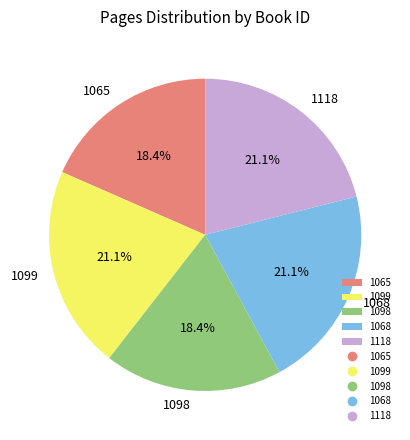

Which has a higher value, 1098 or 1099?

1099